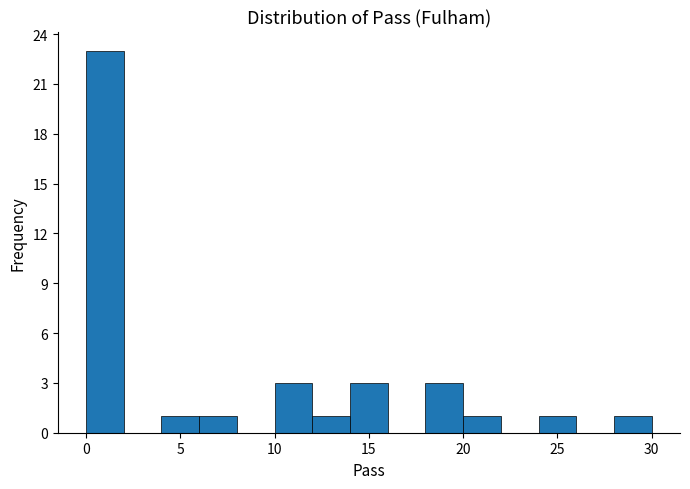

Reading left to right, list every bar in this chart as the range it spans on the x-axis followed by its height. The values are not printed on the chart, so give them approximately, as read against the axis.

0 to 2: 23
2 to 4: 0
4 to 6: 1
6 to 8: 1
8 to 10: 0
10 to 12: 3
12 to 14: 1
14 to 16: 3
16 to 18: 0
18 to 20: 3
20 to 22: 1
22 to 24: 0
24 to 26: 1
26 to 28: 0
28 to 30: 1